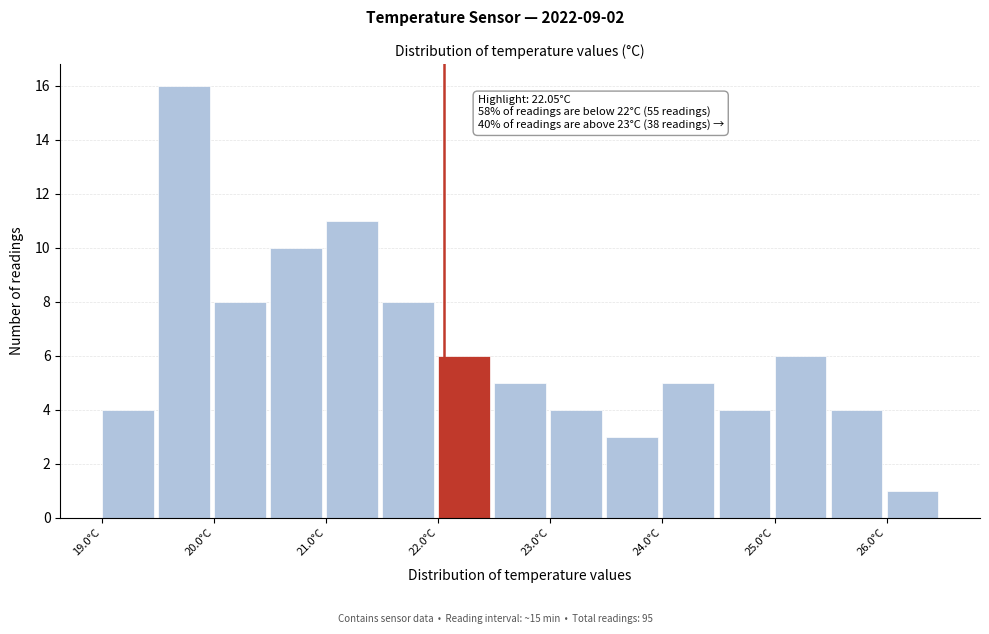

Over which range of the x-axis is the bar tallest?

19.5 to 20.0